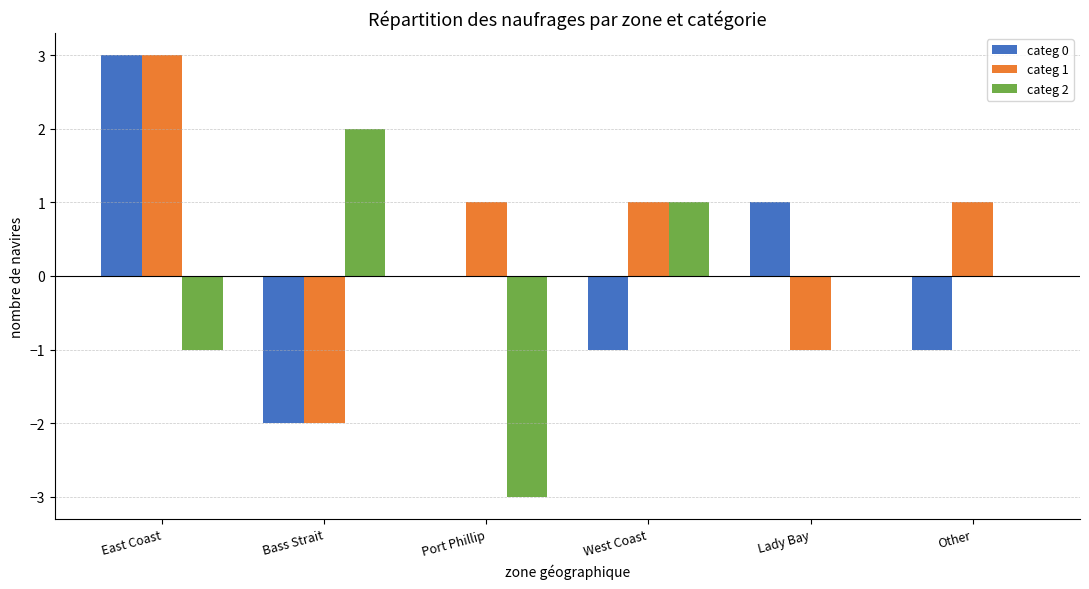

Where does the categ 0 series first go above 0?

East Coast